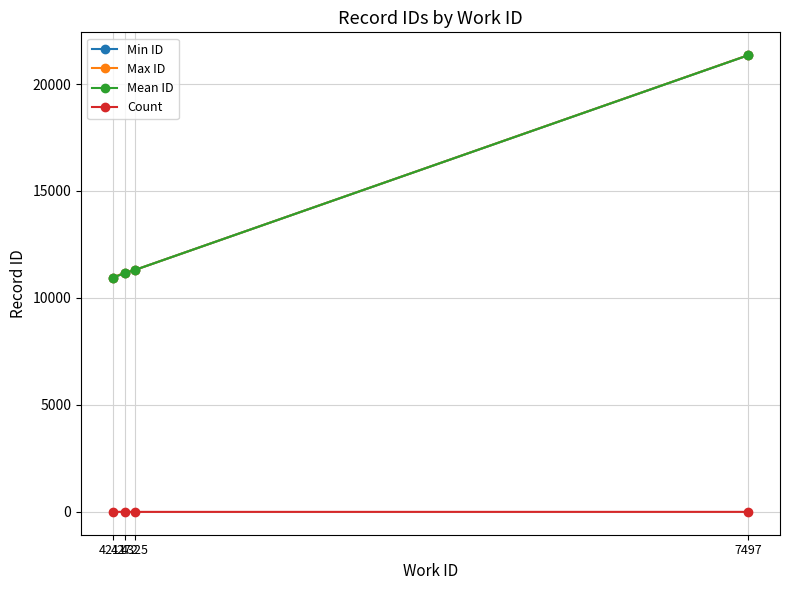

Count the number of categories in the chart.

4